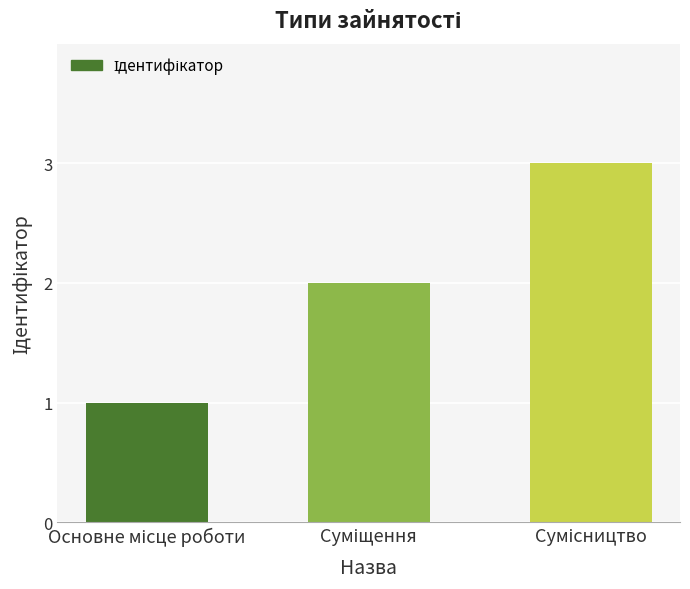

Are the bars horizontal?

No